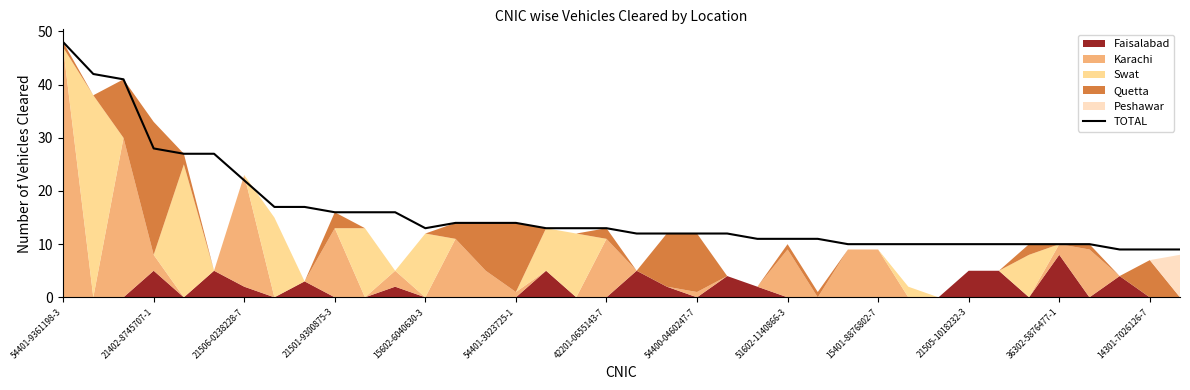

What is the lowest value of the TOTAL series?

9